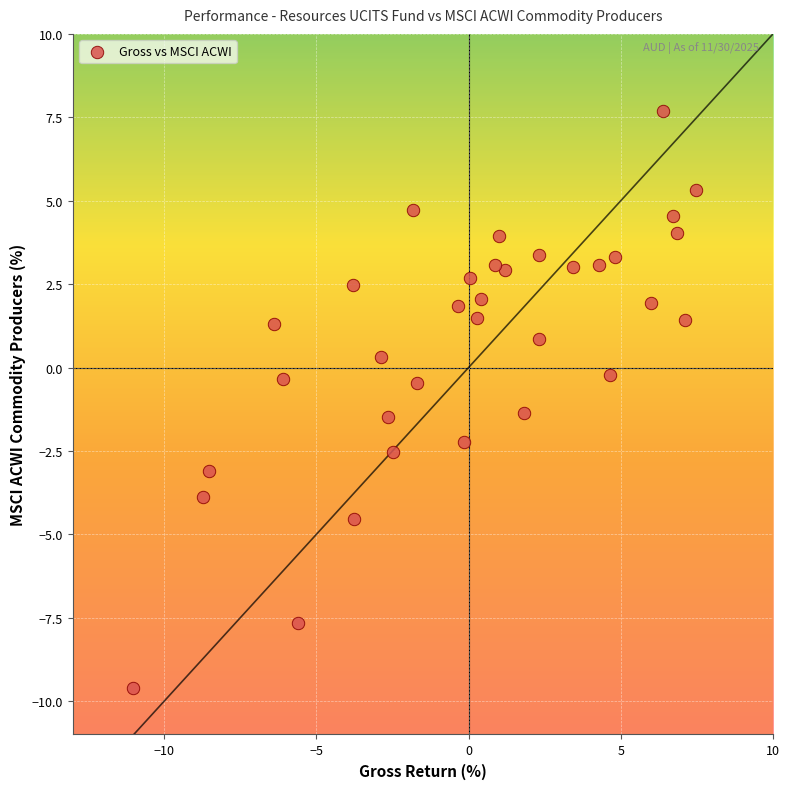

What is the range of X values (max minus min)?

18.5